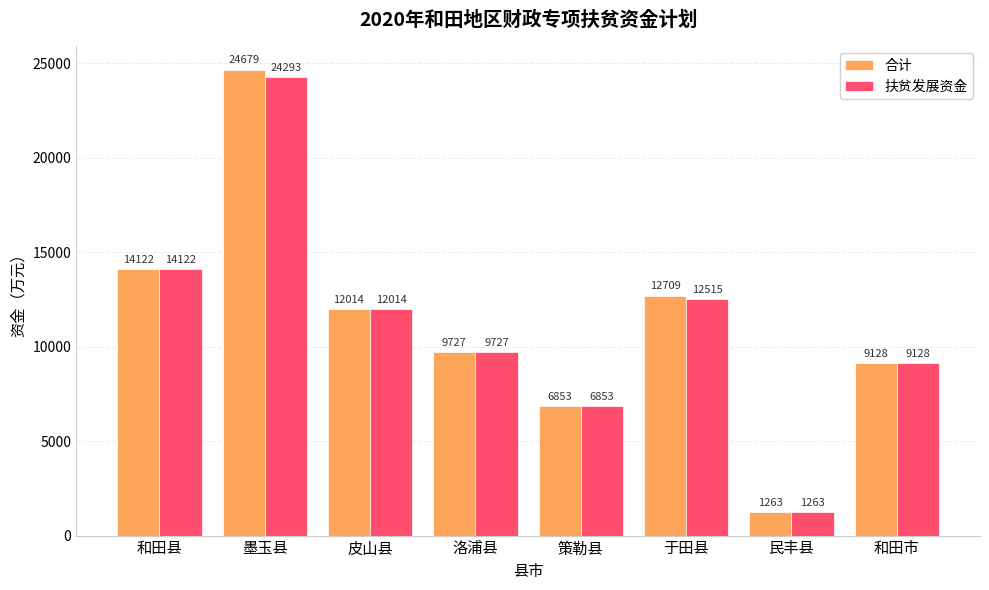

At which category is the sum across all series the highest?

墨玉县